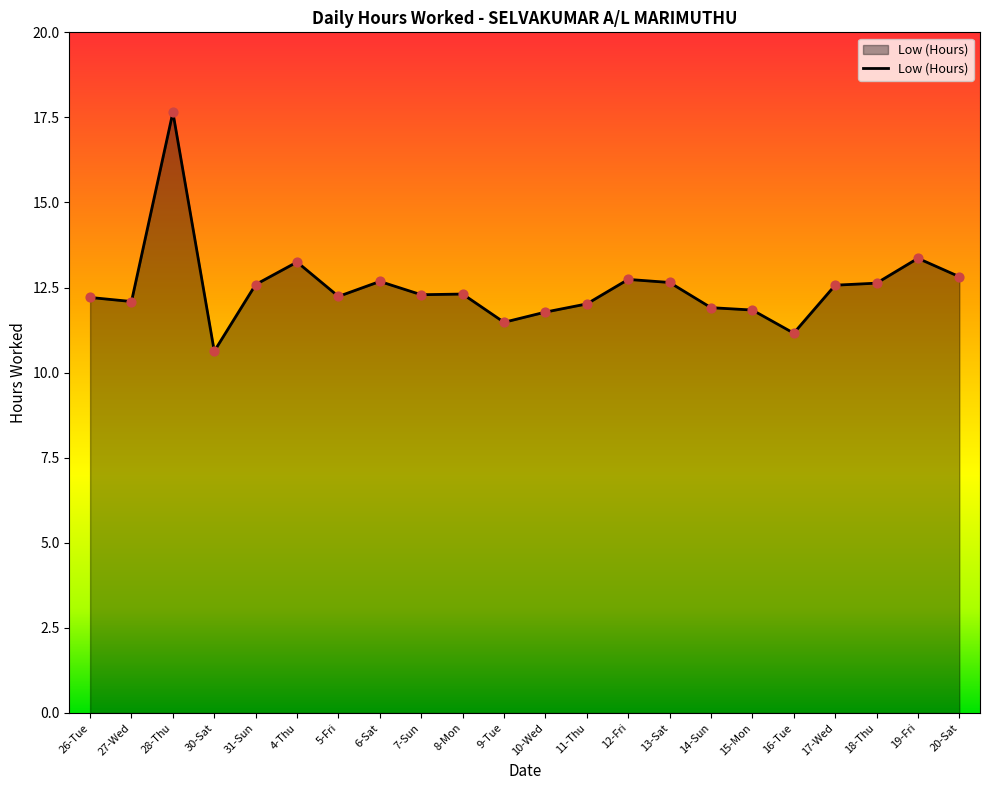

Which has a higher value, 13-Sat or 30-Sat?

13-Sat